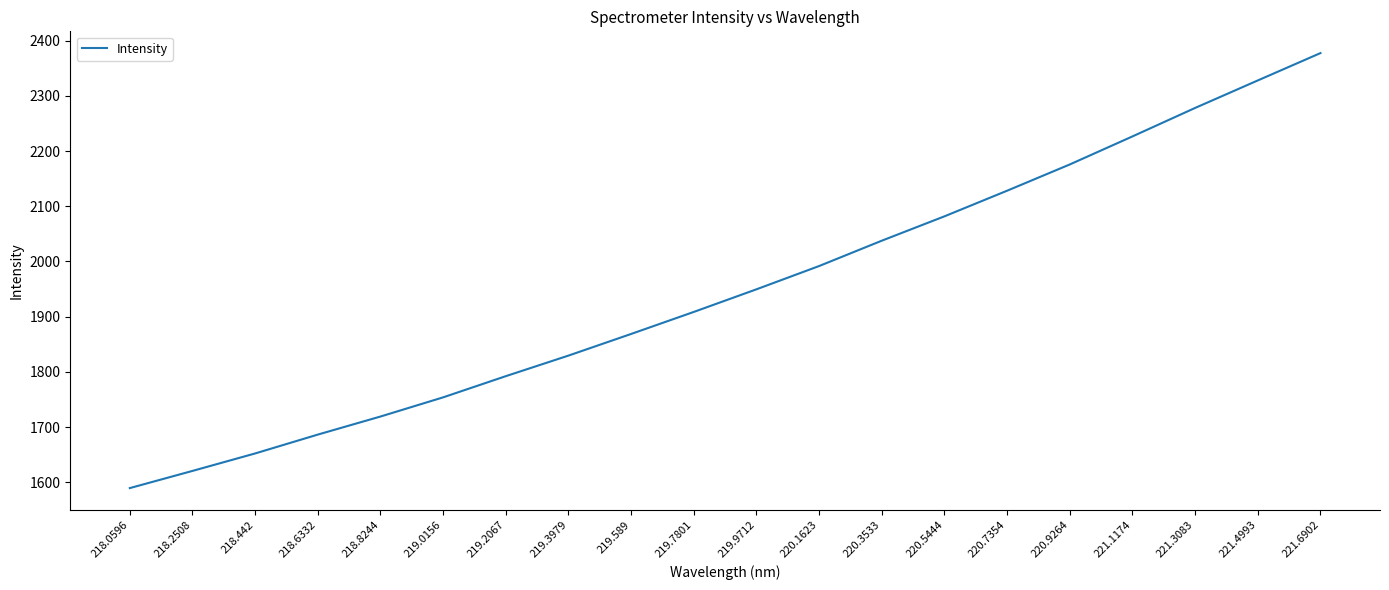

What is the change in value from 218.6332 to 219.0156?

+67.4